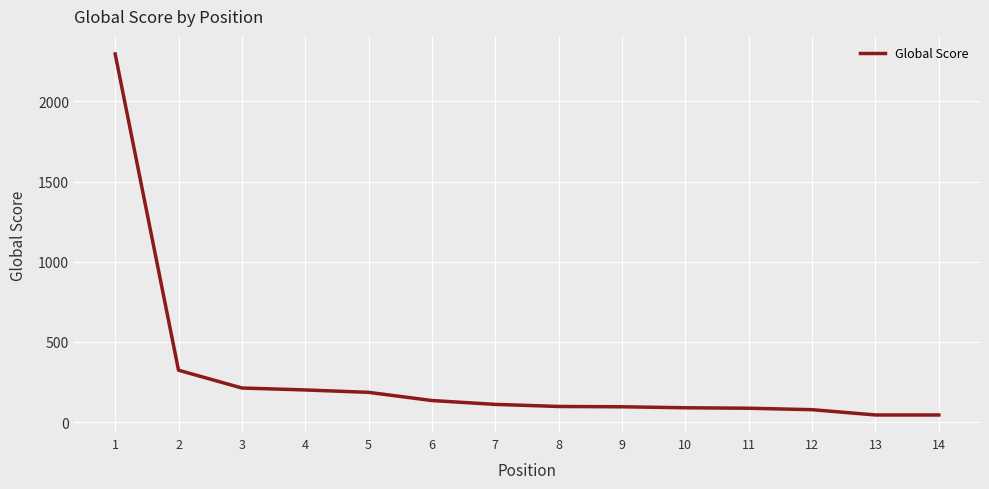

What is the ratio of the value at 11 to the value at 4?

0.4